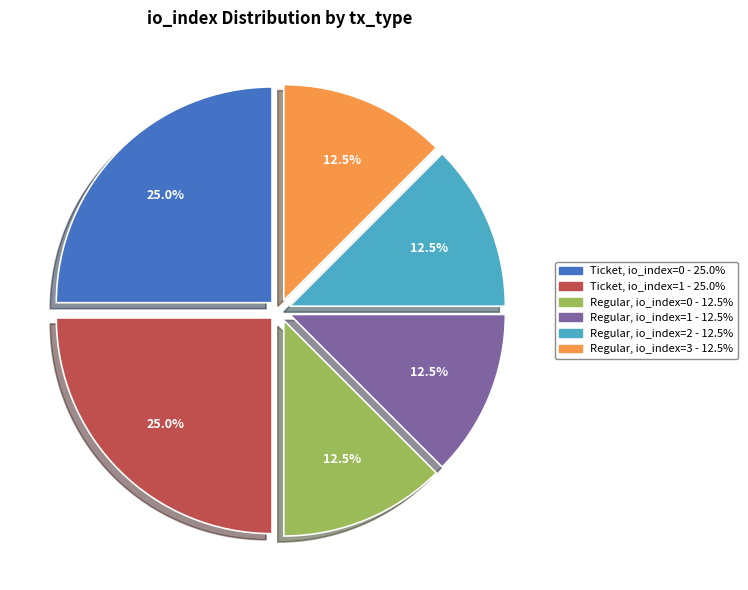

Does any single category account for the majority?

No